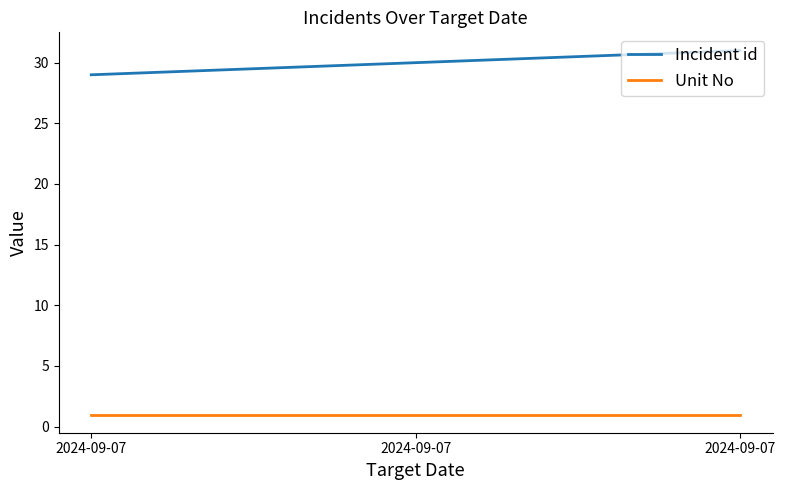

What is the sum of all Incident id values?

90